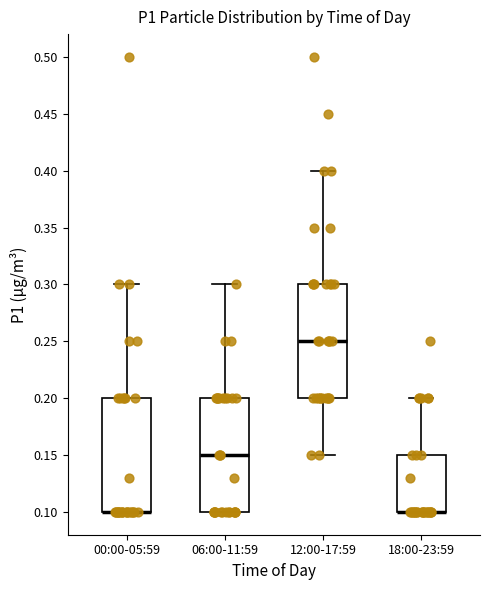

Where is the upper edge of the box for 00:00-05:59 on the y-axis? The values are not printed on the chart, so give them approximately, as read against the axis.

0.20